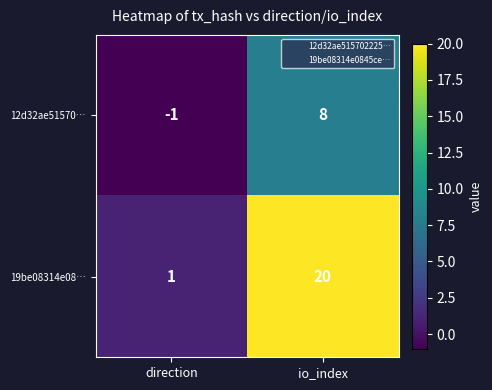

What is the sum of all 19be08314e08… values?

21